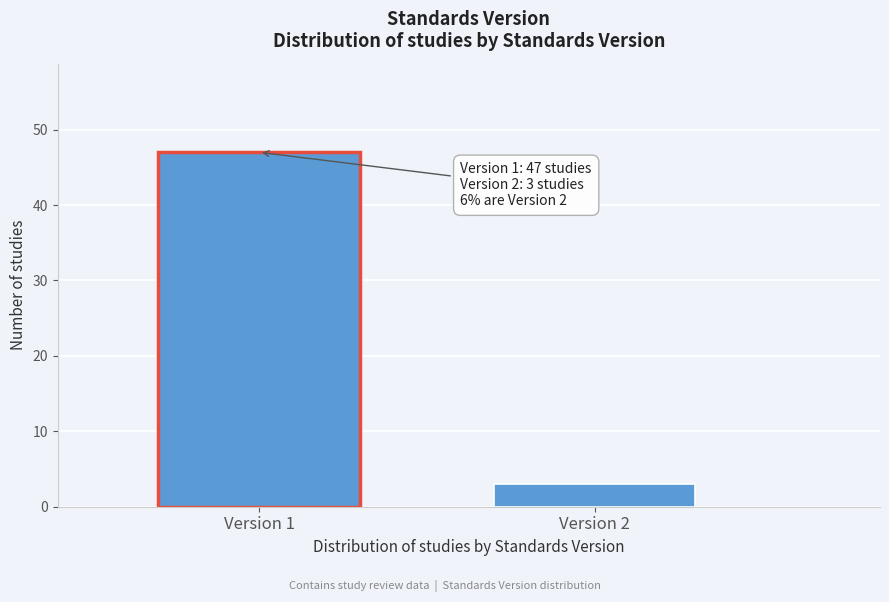

Reading right to left, list all the values displayed in this chart.

Version 2=3	Version 1=47